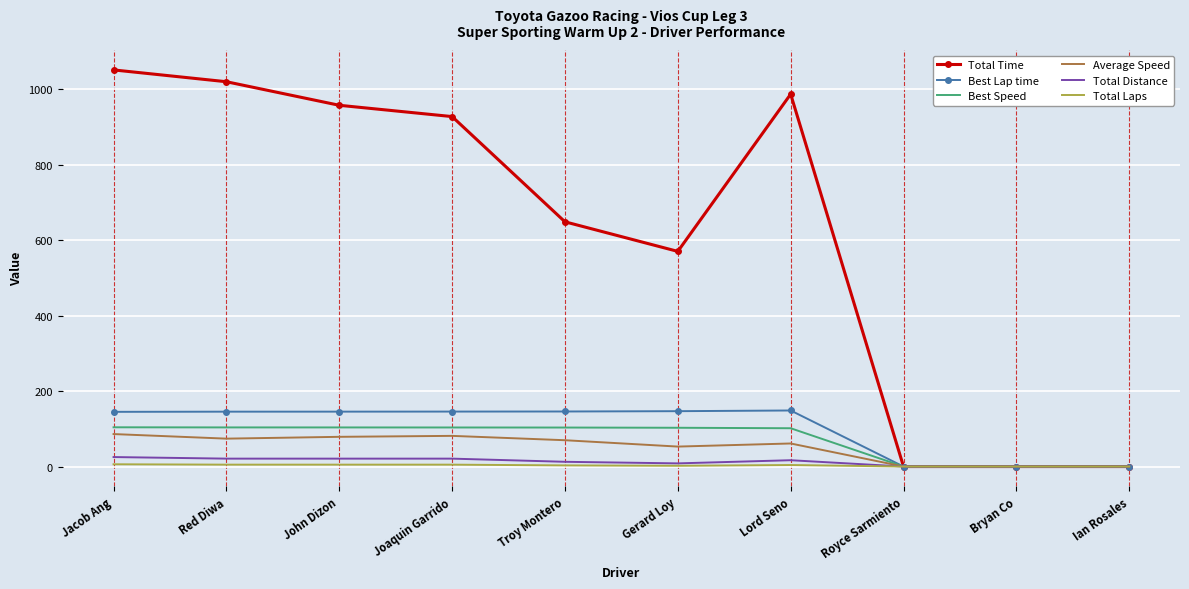

Where does the Average Speed series first go above 69?

Jacob Ang